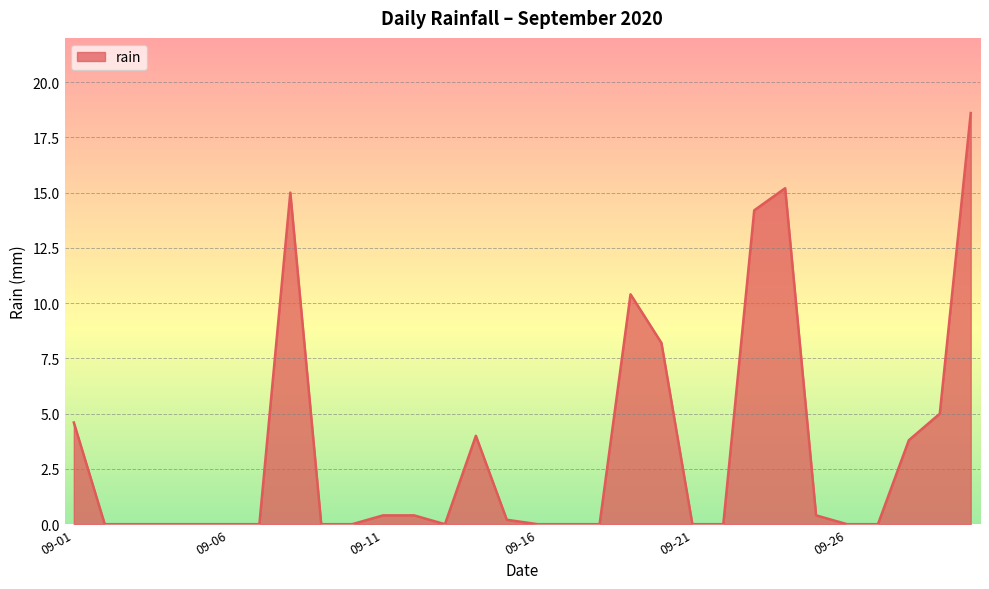

What is the greatest value displayed?

18.6